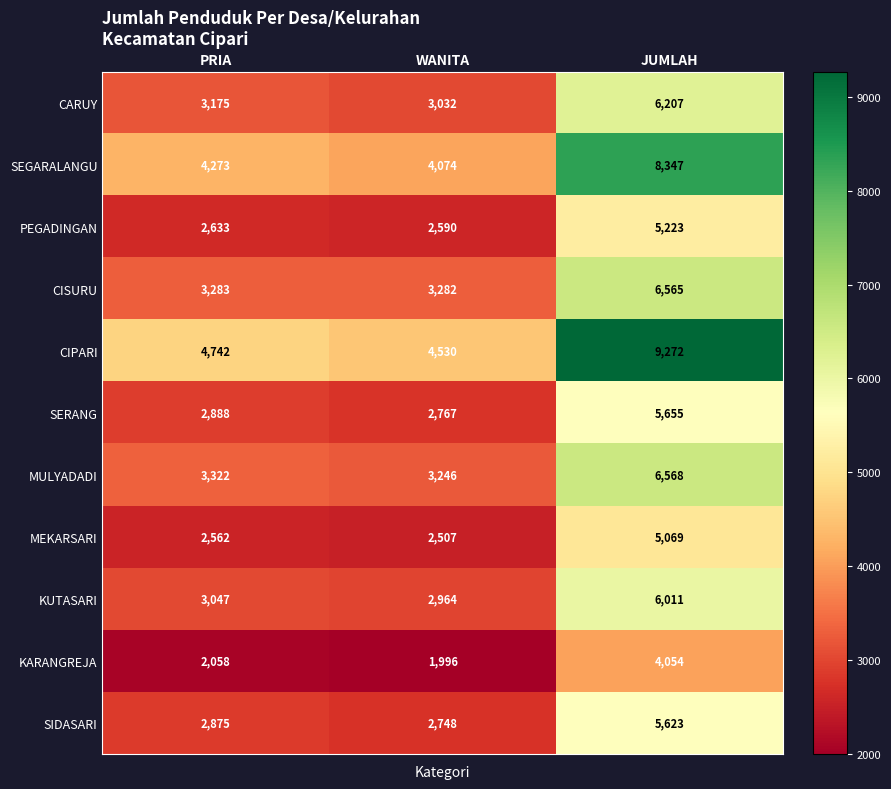

Which category has the lowest value in the CISURU series?

WANITA